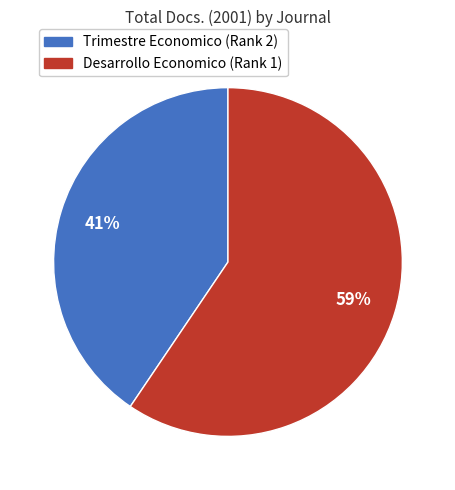

Which has a higher value, Desarrollo Economico (Rank 1) or Trimestre Economico (Rank 2)?

Desarrollo Economico (Rank 1)